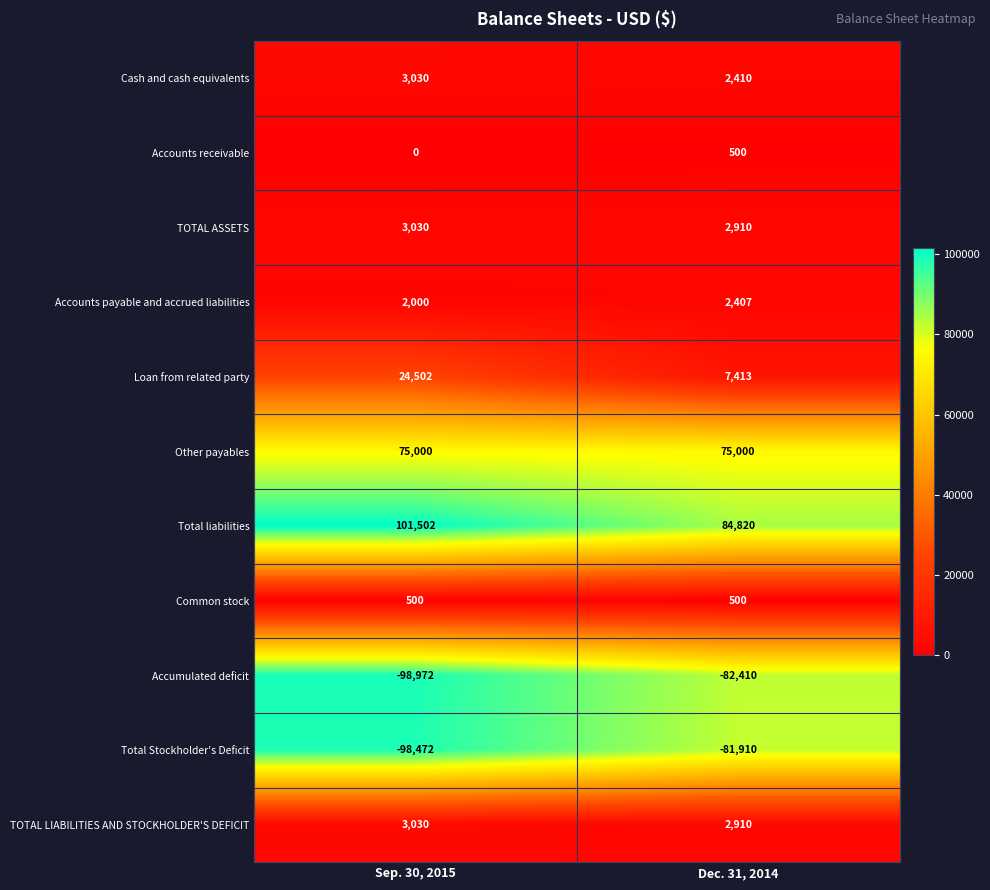

What is the difference between the maximum and minimum values in the Accumulated deficit series?

16562